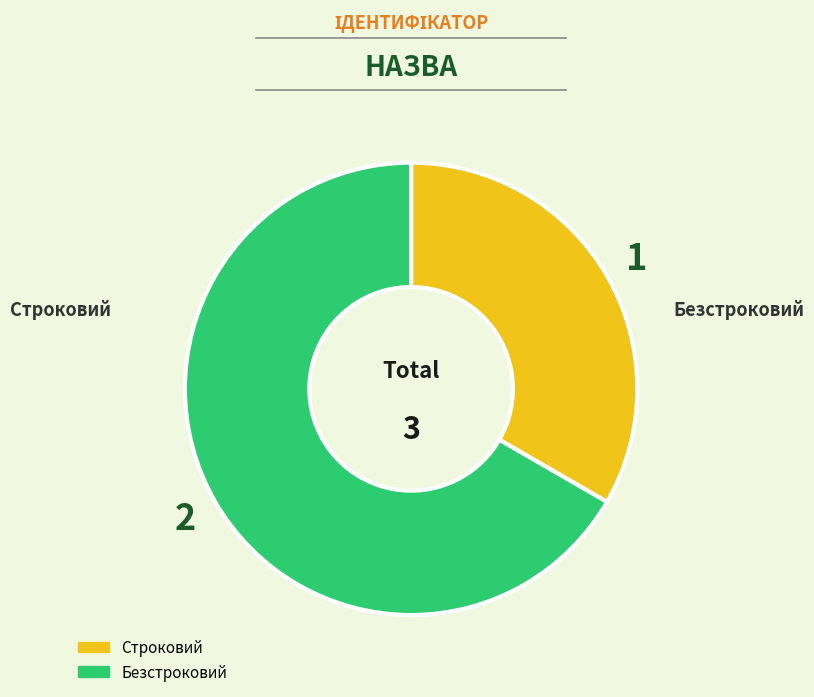

What is the smallest slice in the pie chart?

Строковий